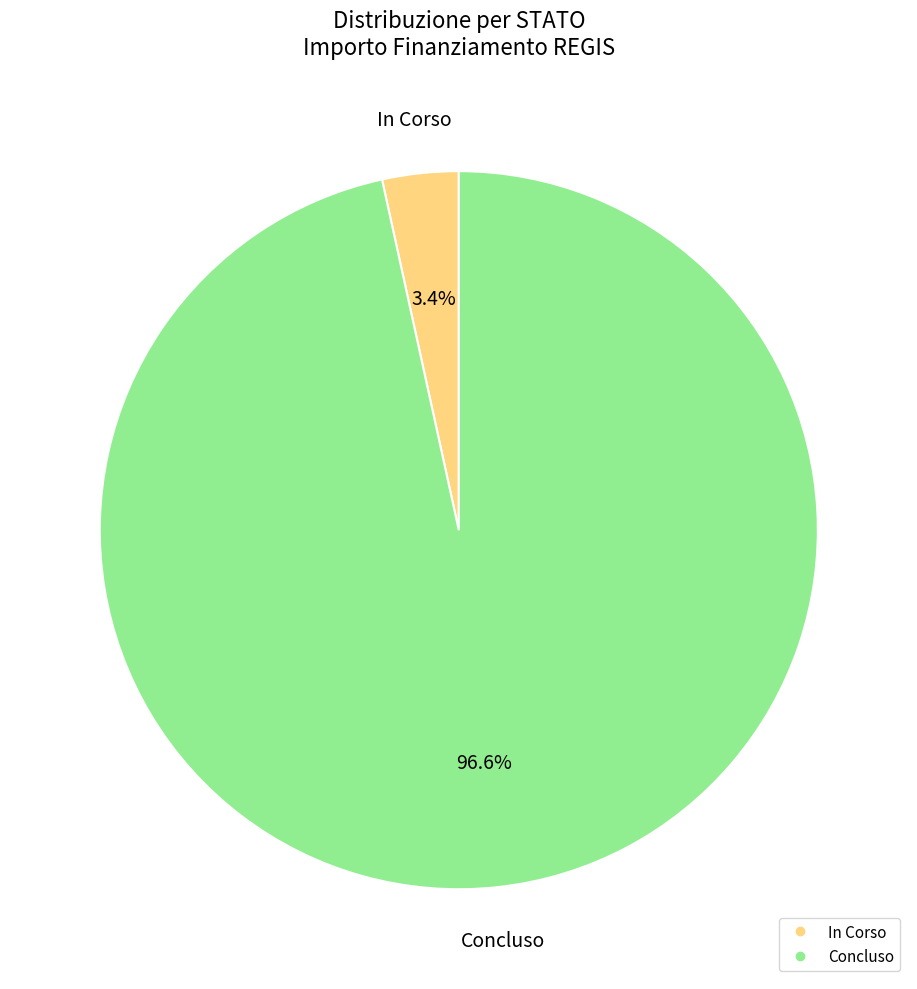

Combined, what portion of the pie is In Corso and Concluso?

100.0%